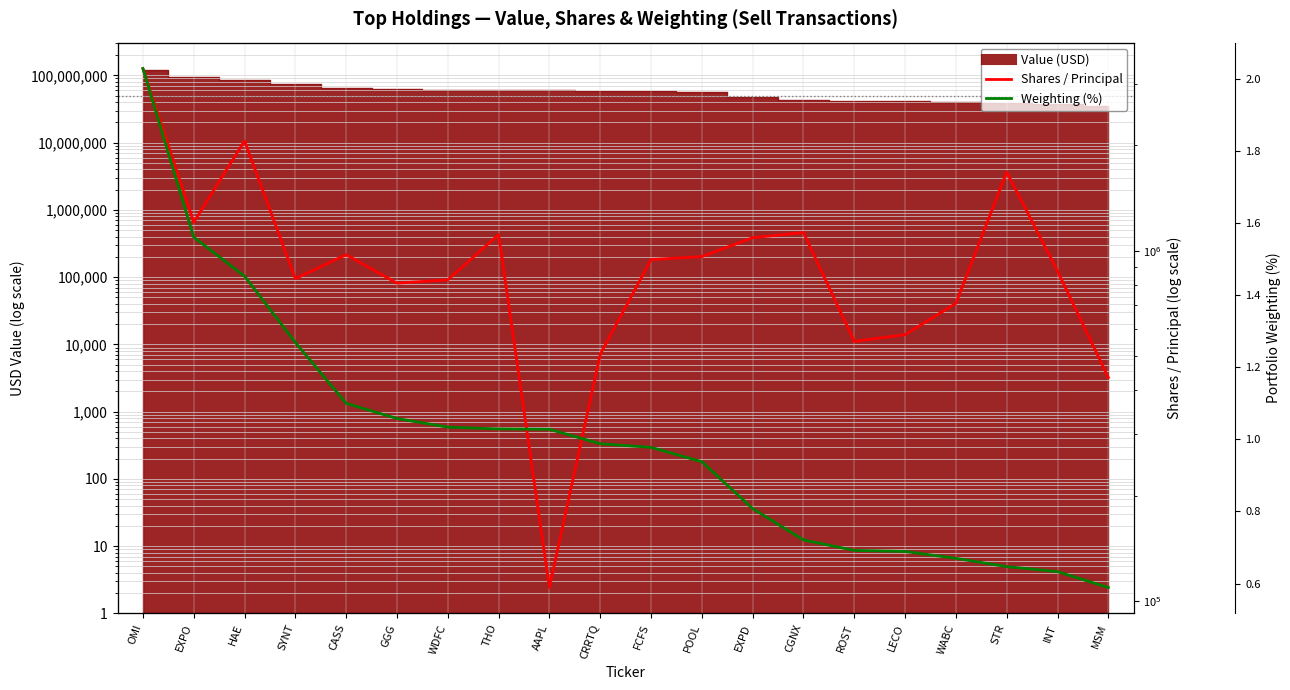

What is the spread (max minus min) of values at THO?

1112650.0